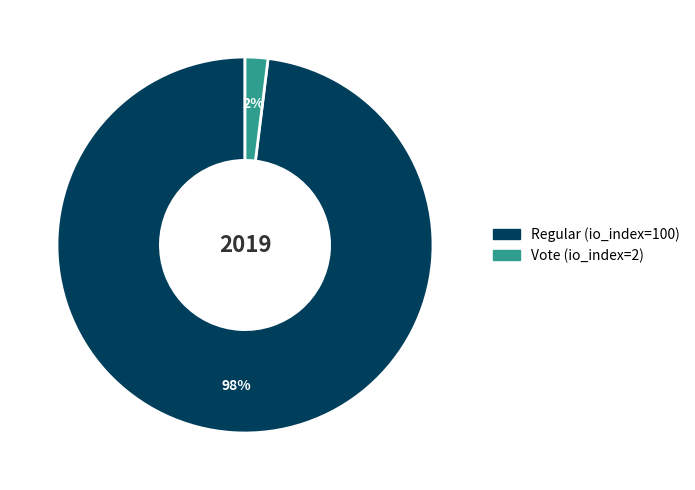

Does any single category account for the majority?

Yes